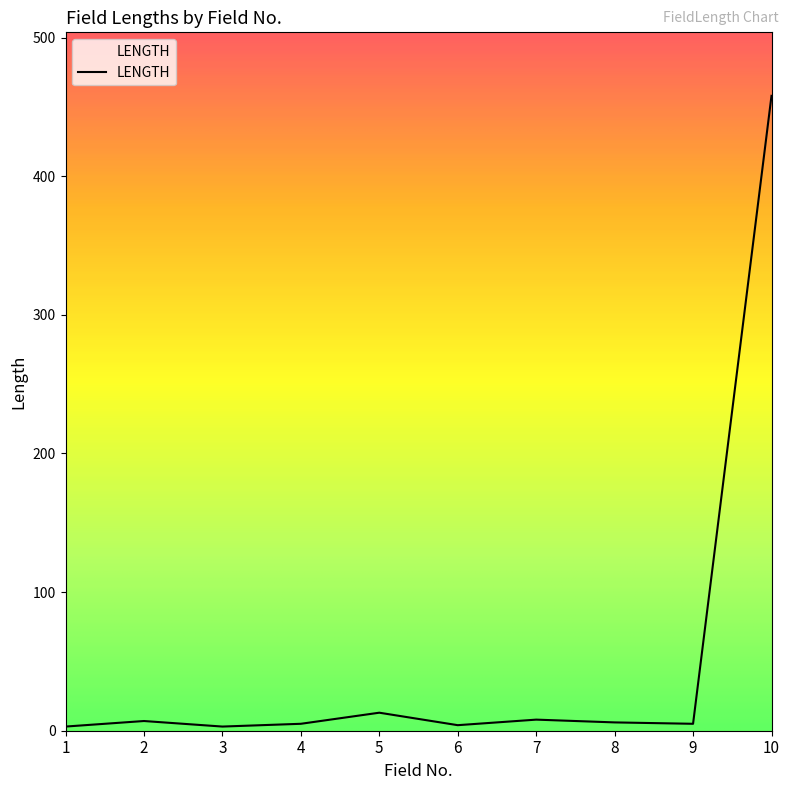

What is the average value?

51